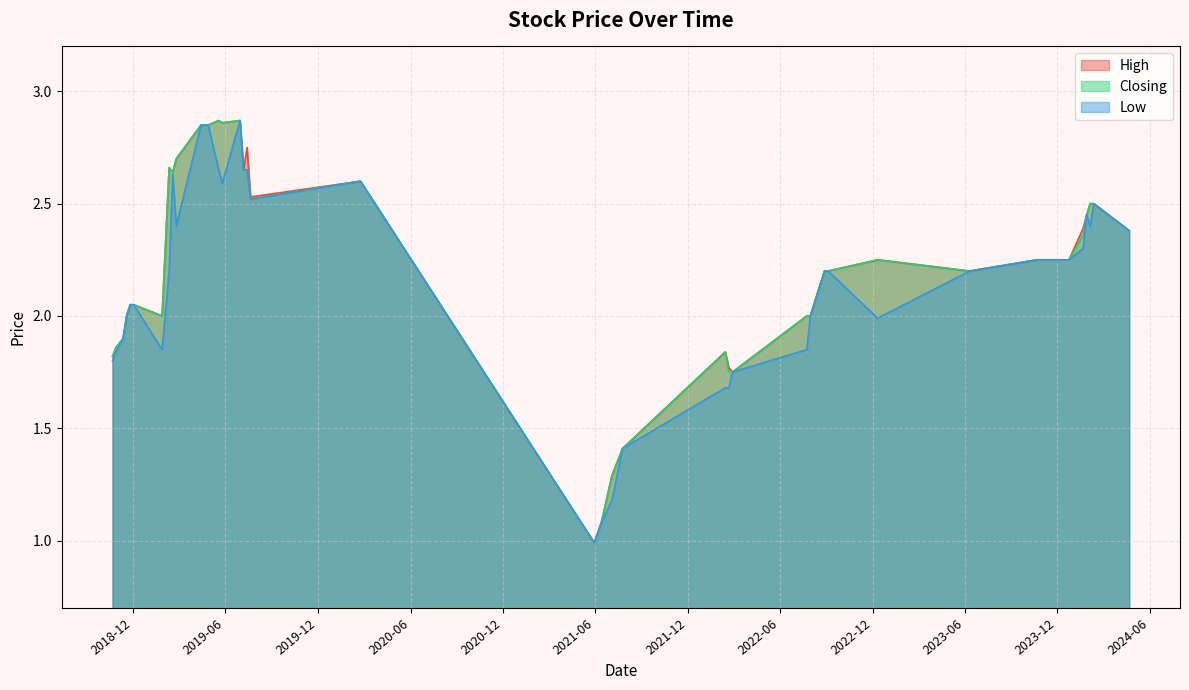

List the series in order of their peak value, lowest first.

High, Closing, Low